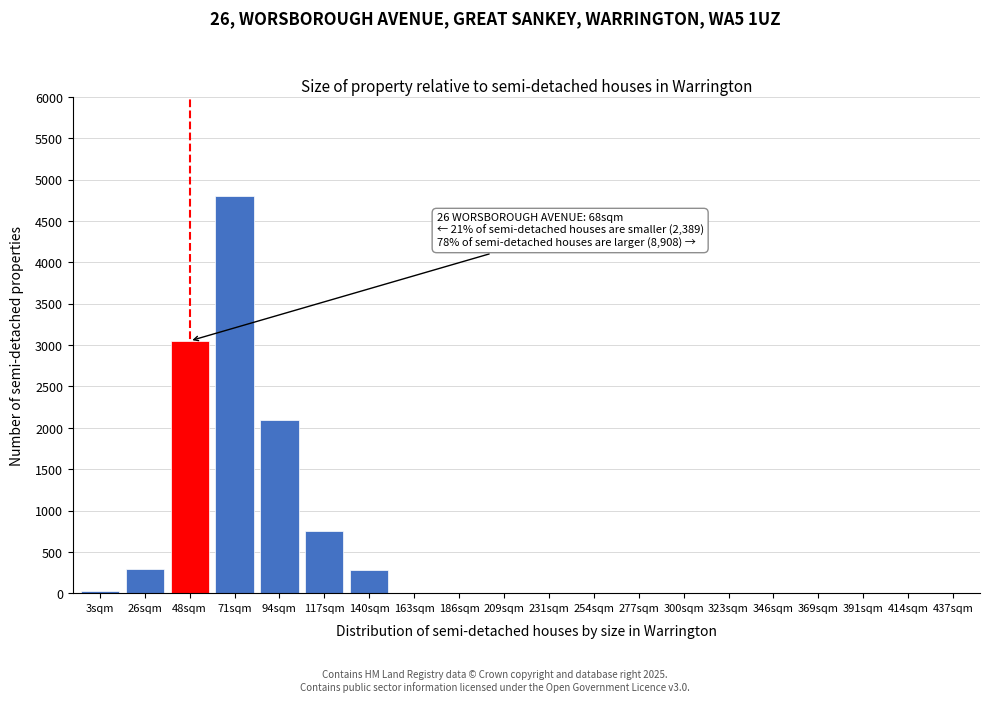

Is it true that the value at 231sqm is 2185?

False